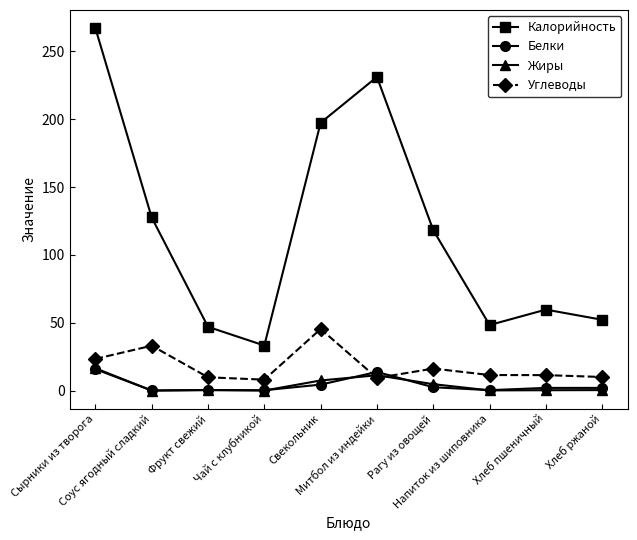

True or false: Калорийность and Белки intersect in this chart.

False